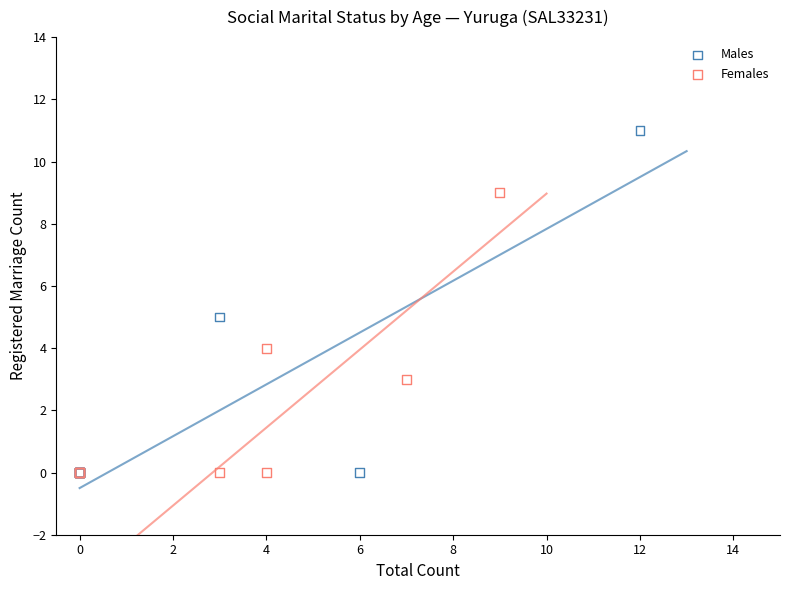

Which series has the widest spread of Y values?

Males